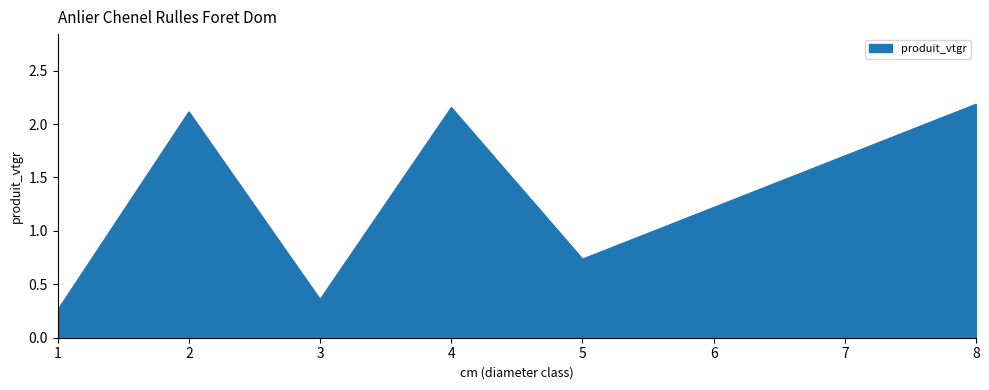

True or false: there are more than 1 points higher than both neighbors.

True